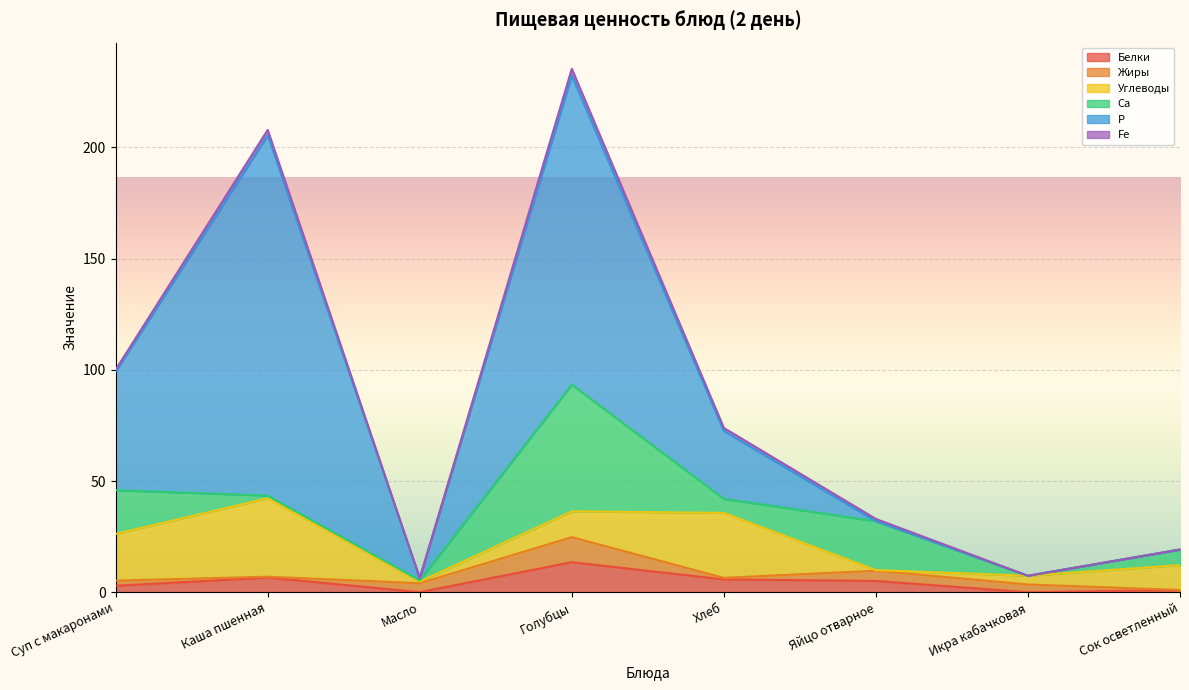

True or false: Fe has a value of 0.0 at Масло.

True